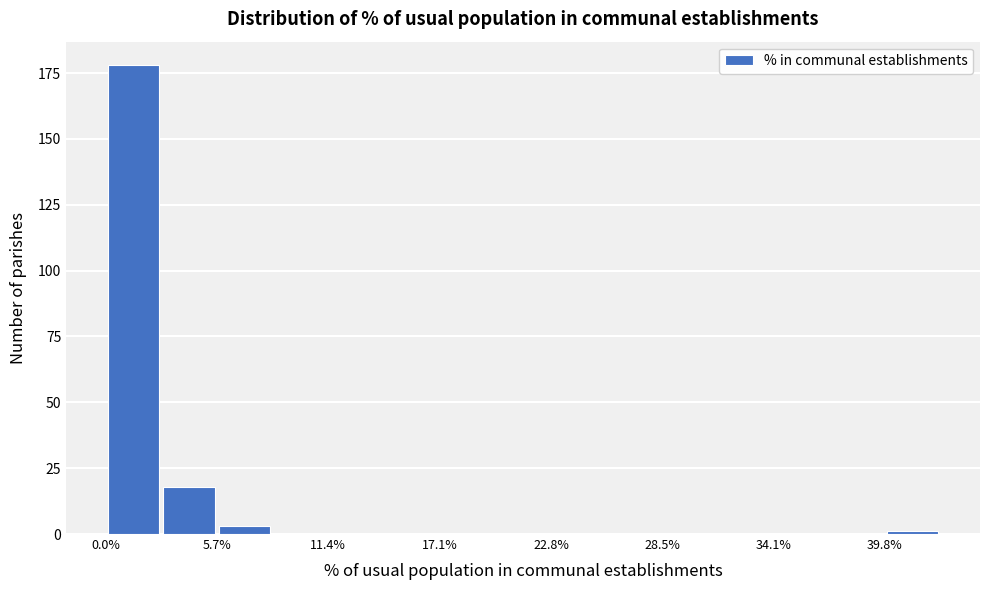

Around what value on the x-axis is the tallest bar? Give the approximate position of its centre, as read against the axis.

1